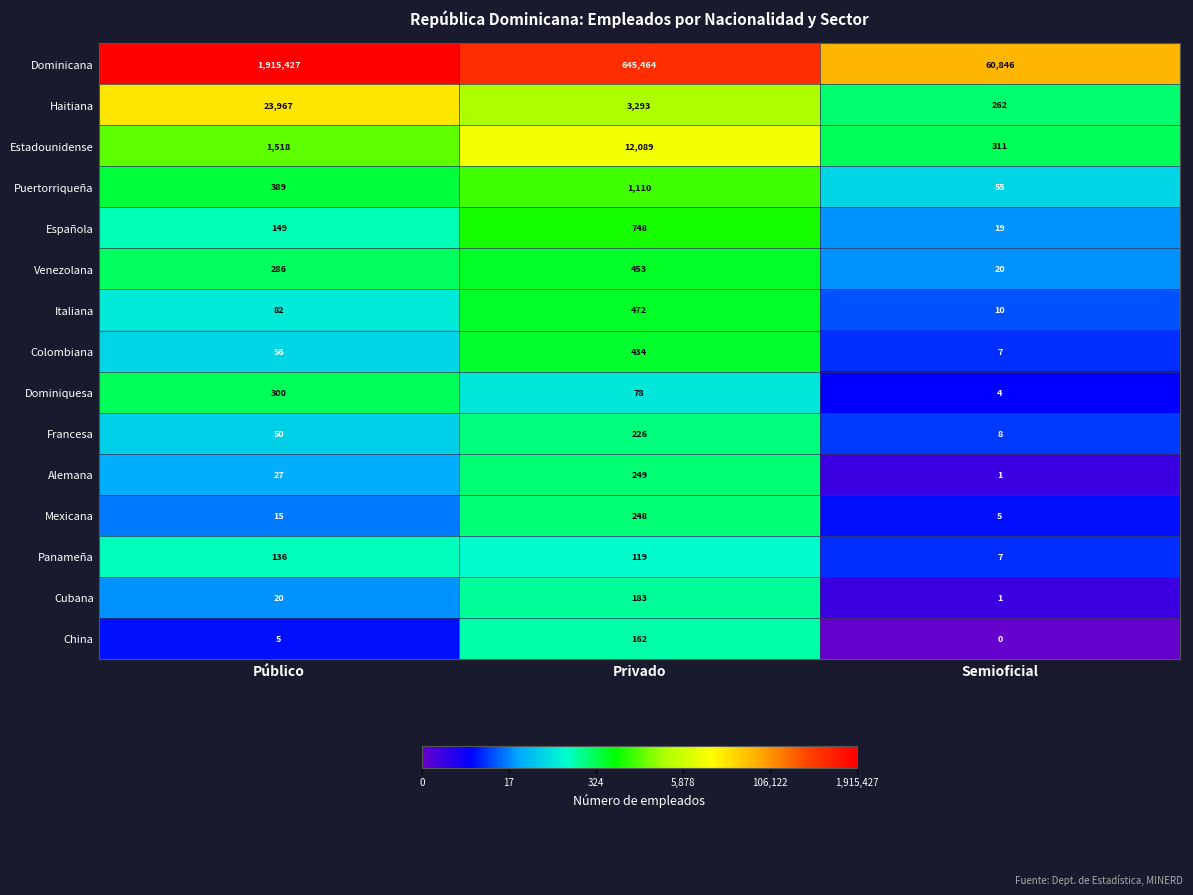

What is the total value across all series at Público?

1942427